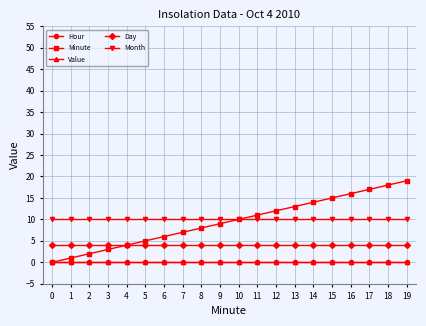

The Minute series shows 5 at 5. True or false?

True